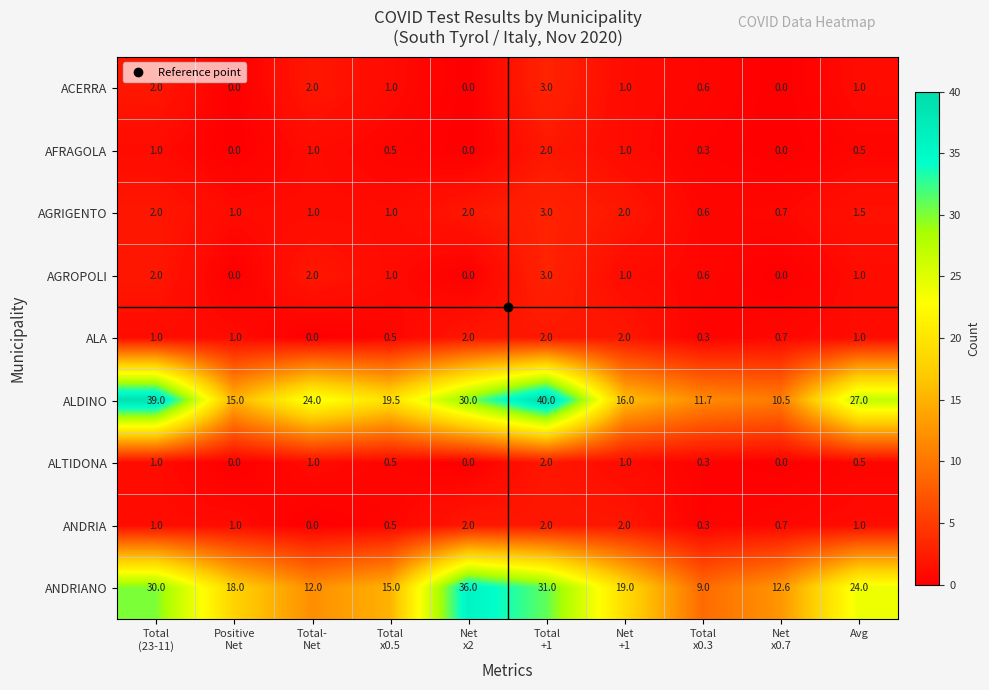

The ALDINO series shows 27.0 at Avg. True or false?

True